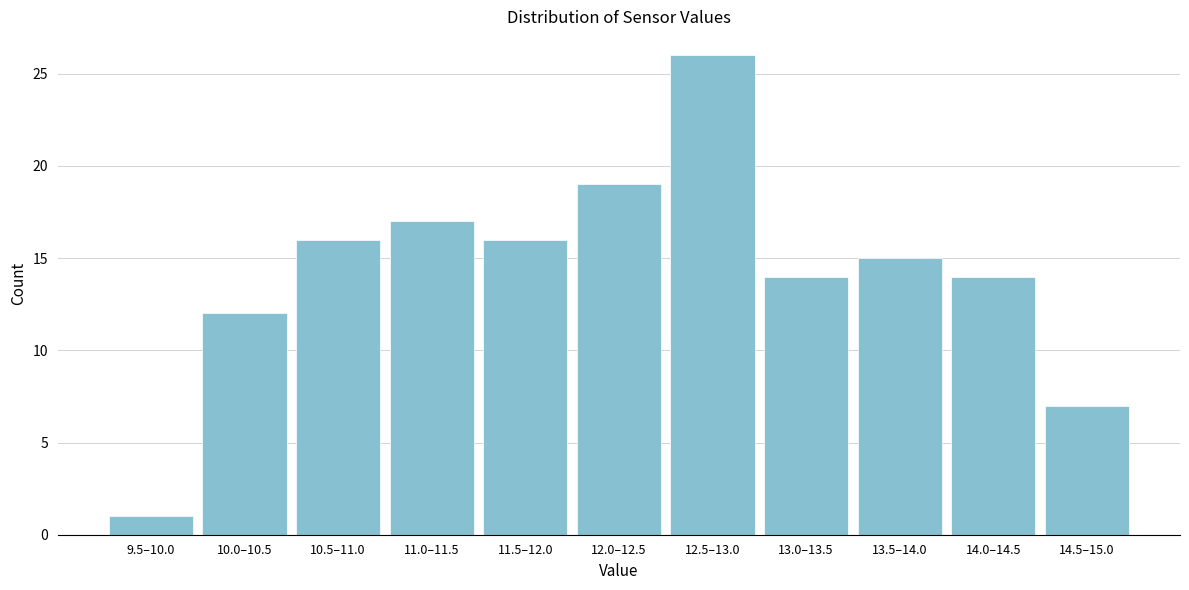

Reading right to left, list all the values displayed in this chart.

7	14	15	14	26	19	16	17	16	12	1